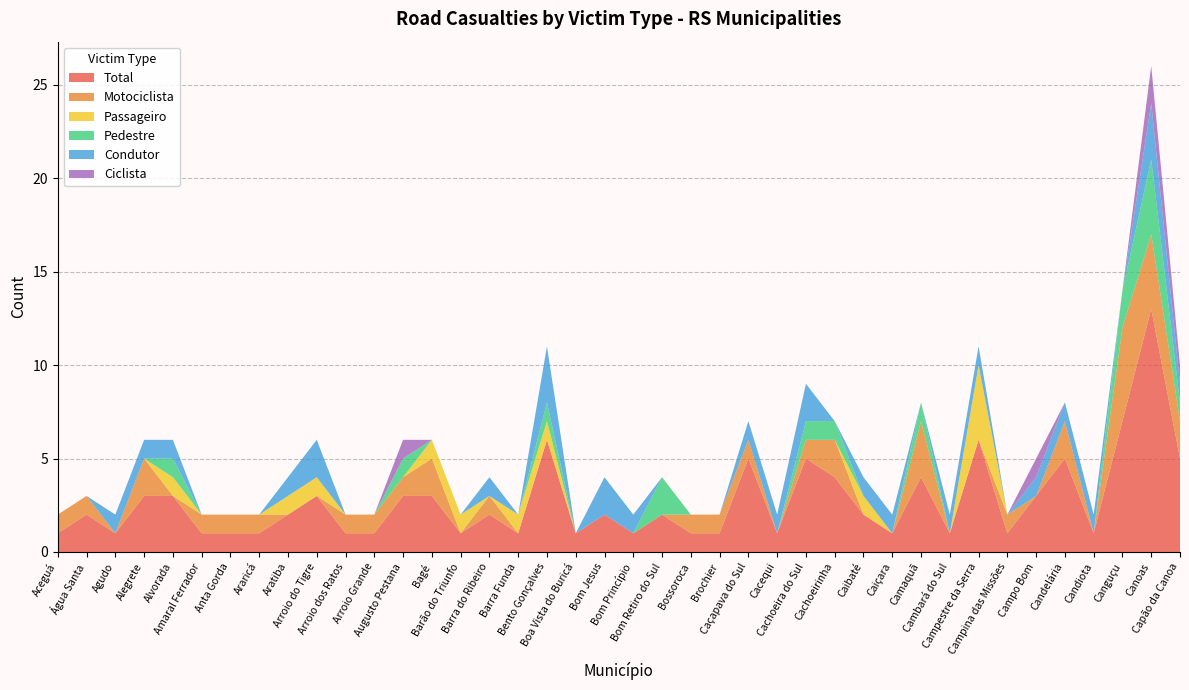

Reading left to right, extract all data points from this chart.

Total: Aceguá=1	Água Santa=2	Agudo=1	Alegrete=3	Alvorada=3	Amaral Ferrador=1	Anta Gorda=1	Araricá=1	Aratiba=2	Arroio do Tigre=3	Arroio dos Ratos=1	Arroio Grande=1	Augusto Pestana=3	Bagé=3	Barão do Triunfo=1	Barra do Ribeiro=2	Barra Funda=1	Bento Gonçalves=6	Boa Vista do Buricá=1	Bom Jesus=2	Bom Princípio=1	Bom Retiro do Sul=2	Bossoroca=1	Brochier=1	Caçapava do Sul=5	Cacequi=1	Cachoeira do Sul=5	Cachoeirinha=4	Caibaté=2	Caiçara=1	Camaquã=4	Cambará do Sul=1	Campestre da Serra=6	Campina das Missões=1	Campo Bom=3	Candelária=5	Candiota=1	Canguçu=7	Canoas=13	Capão da Canoa=5
Motociclista: Aceguá=1	Água Santa=1	Agudo=0	Alegrete=2	Alvorada=0	Amaral Ferrador=1	Anta Gorda=1	Araricá=1	Aratiba=0	Arroio do Tigre=0	Arroio dos Ratos=1	Arroio Grande=1	Augusto Pestana=1	Bagé=2	Barão do Triunfo=0	Barra do Ribeiro=1	Barra Funda=0	Bento Gonçalves=0	Boa Vista do Buricá=0	Bom Jesus=0	Bom Princípio=0	Bom Retiro do Sul=0	Bossoroca=1	Brochier=1	Caçapava do Sul=1	Cacequi=0	Cachoeira do Sul=1	Cachoeirinha=2	Caibaté=0	Caiçara=0	Camaquã=3	Cambará do Sul=0	Campestre da Serra=0	Campina das Missões=1	Campo Bom=0	Candelária=2	Candiota=0	Canguçu=5	Canoas=4	Capão da Canoa=2
Passageiro: Aceguá=0	Água Santa=0	Agudo=0	Alegrete=0	Alvorada=1	Amaral Ferrador=0	Anta Gorda=0	Araricá=0	Aratiba=1	Arroio do Tigre=1	Arroio dos Ratos=0	Arroio Grande=0	Augusto Pestana=0	Bagé=1	Barão do Triunfo=1	Barra do Ribeiro=0	Barra Funda=1	Bento Gonçalves=1	Boa Vista do Buricá=0	Bom Jesus=0	Bom Princípio=0	Bom Retiro do Sul=0	Bossoroca=0	Brochier=0	Caçapava do Sul=0	Cacequi=0	Cachoeira do Sul=0	Cachoeirinha=0	Caibaté=1	Caiçara=0	Camaquã=0	Cambará do Sul=0	Campestre da Serra=4	Campina das Missões=0	Campo Bom=0	Candelária=0	Candiota=0	Canguçu=0	Canoas=0	Capão da Canoa=0
Pedestre: Aceguá=0	Água Santa=0	Agudo=0	Alegrete=0	Alvorada=1	Amaral Ferrador=0	Anta Gorda=0	Araricá=0	Aratiba=0	Arroio do Tigre=0	Arroio dos Ratos=0	Arroio Grande=0	Augusto Pestana=1	Bagé=0	Barão do Triunfo=0	Barra do Ribeiro=0	Barra Funda=0	Bento Gonçalves=1	Boa Vista do Buricá=0	Bom Jesus=0	Bom Princípio=0	Bom Retiro do Sul=2	Bossoroca=0	Brochier=0	Caçapava do Sul=0	Cacequi=0	Cachoeira do Sul=1	Cachoeirinha=1	Caibaté=0	Caiçara=0	Camaquã=1	Cambará do Sul=0	Campestre da Serra=0	Campina das Missões=0	Campo Bom=0	Candelária=0	Candiota=0	Canguçu=2	Canoas=4	Capão da Canoa=1
Condutor: Aceguá=0	Água Santa=0	Agudo=1	Alegrete=1	Alvorada=1	Amaral Ferrador=0	Anta Gorda=0	Araricá=0	Aratiba=1	Arroio do Tigre=2	Arroio dos Ratos=0	Arroio Grande=0	Augusto Pestana=0	Bagé=0	Barão do Triunfo=0	Barra do Ribeiro=1	Barra Funda=0	Bento Gonçalves=3	Boa Vista do Buricá=0	Bom Jesus=2	Bom Princípio=1	Bom Retiro do Sul=0	Bossoroca=0	Brochier=0	Caçapava do Sul=1	Cacequi=1	Cachoeira do Sul=2	Cachoeirinha=0	Caibaté=1	Caiçara=1	Camaquã=0	Cambará do Sul=1	Campestre da Serra=1	Campina das Missões=0	Campo Bom=1	Candelária=1	Candiota=1	Canguçu=0	Canoas=3	Capão da Canoa=1
Ciclista: Aceguá=0	Água Santa=0	Agudo=0	Alegrete=0	Alvorada=0	Amaral Ferrador=0	Anta Gorda=0	Araricá=0	Aratiba=0	Arroio do Tigre=0	Arroio dos Ratos=0	Arroio Grande=0	Augusto Pestana=1	Bagé=0	Barão do Triunfo=0	Barra do Ribeiro=0	Barra Funda=0	Bento Gonçalves=0	Boa Vista do Buricá=0	Bom Jesus=0	Bom Princípio=0	Bom Retiro do Sul=0	Bossoroca=0	Brochier=0	Caçapava do Sul=0	Cacequi=0	Cachoeira do Sul=0	Cachoeirinha=0	Caibaté=0	Caiçara=0	Camaquã=0	Cambará do Sul=0	Campestre da Serra=0	Campina das Missões=0	Campo Bom=1	Candelária=0	Candiota=0	Canguçu=0	Canoas=2	Capão da Canoa=1